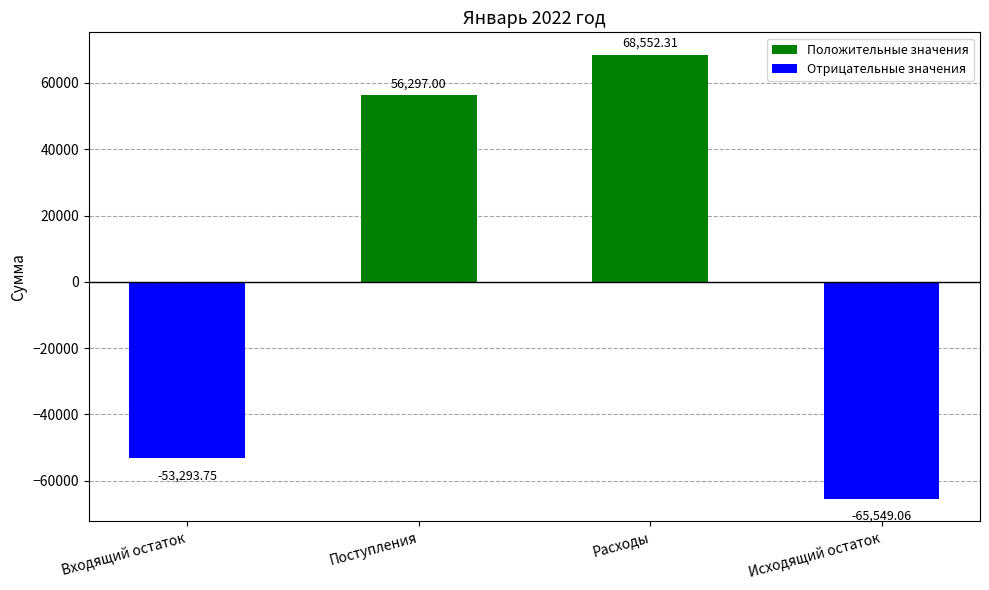

What is the sum of the values at Входящий остаток and Расходы?

15258.6